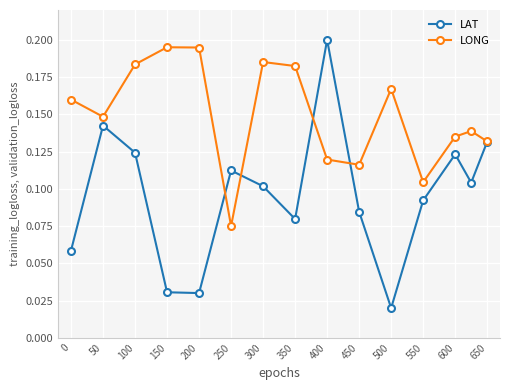

True or false: LAT has more than 2 points higher than both neighbors.

True